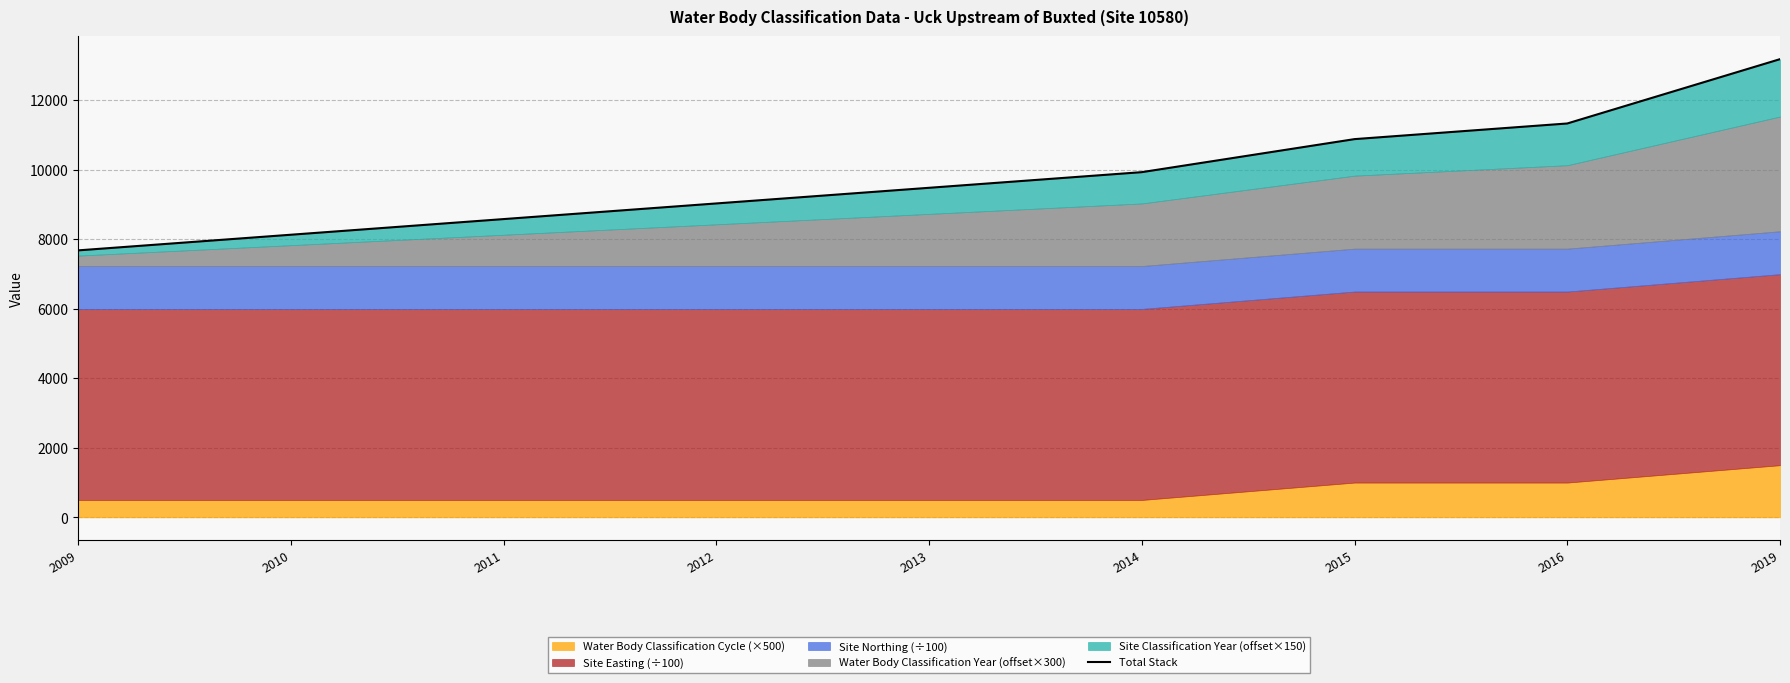

What is the sum of all values?

88202.4